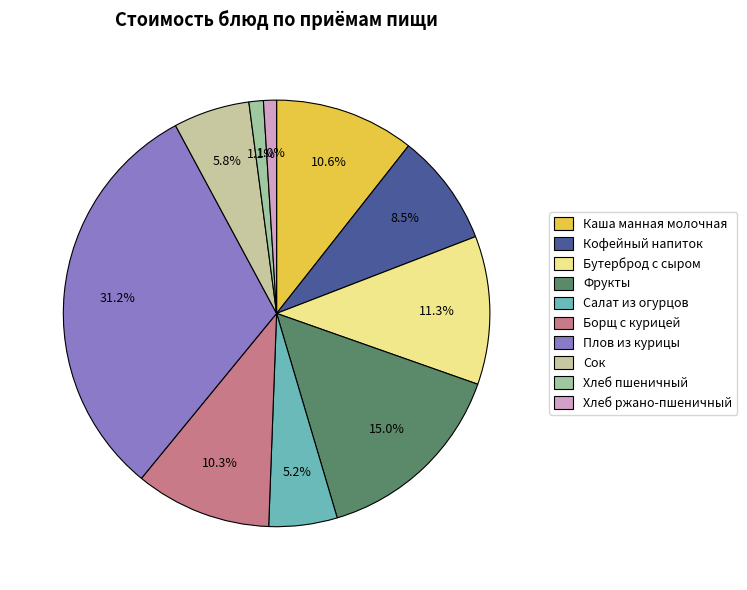

What percentage is the Борщ с курицей slice, to the nearest percent?

10%